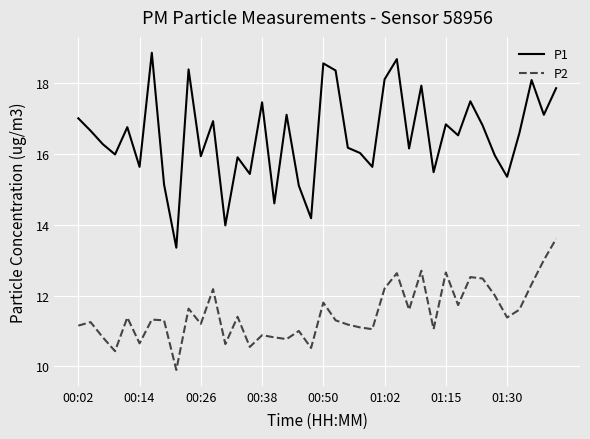

What is the highest value of the P1 series?

18.9